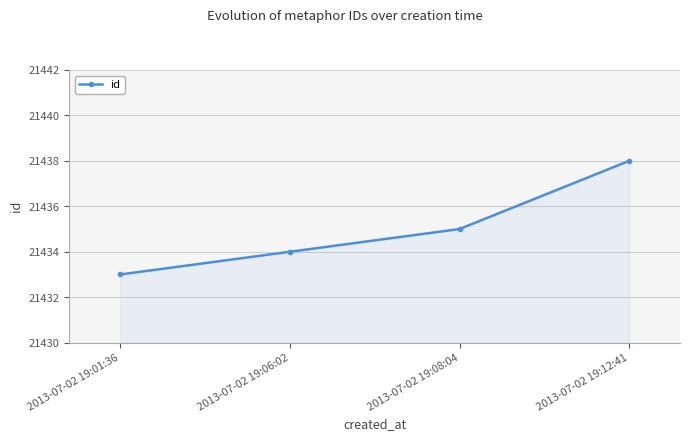

What is the difference between the maximum and minimum values?

5